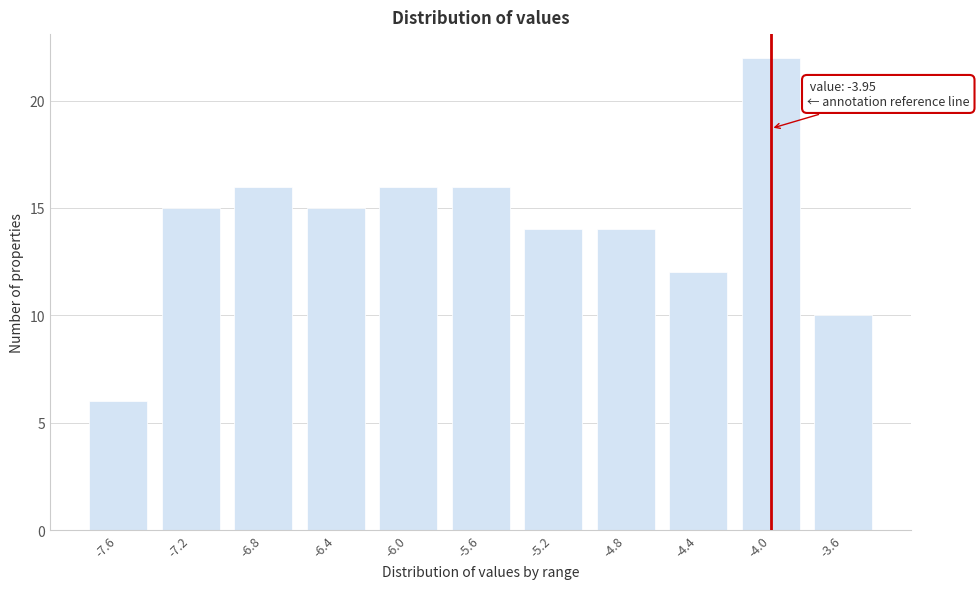

Reading left to right, what are all the values shown in this chart?

6	15	16	15	16	16	14	14	12	22	10